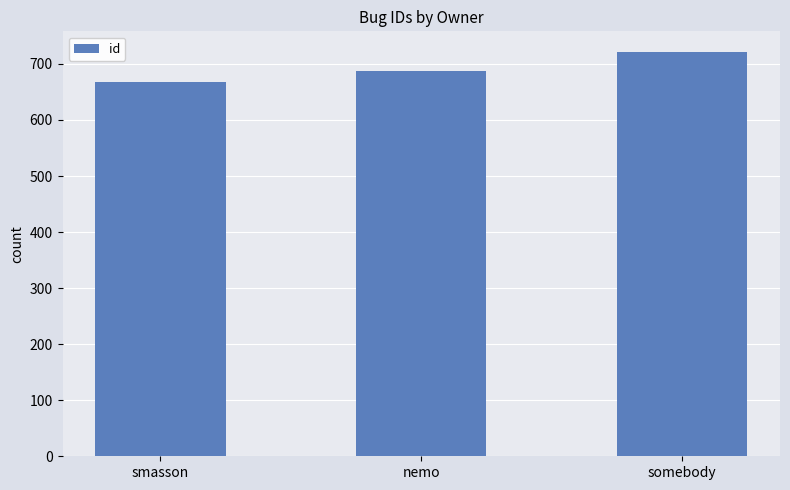

What is the change in value from smasson to somebody?

+55